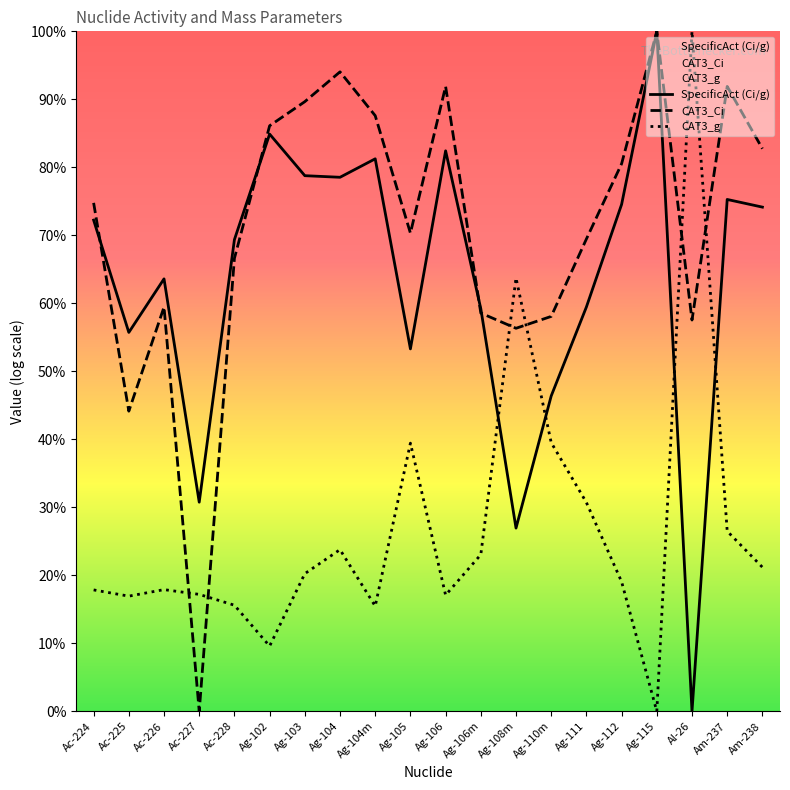

The SpecificAct (Ci/g) series shows 0.8 at Ac-225. True or false?

False